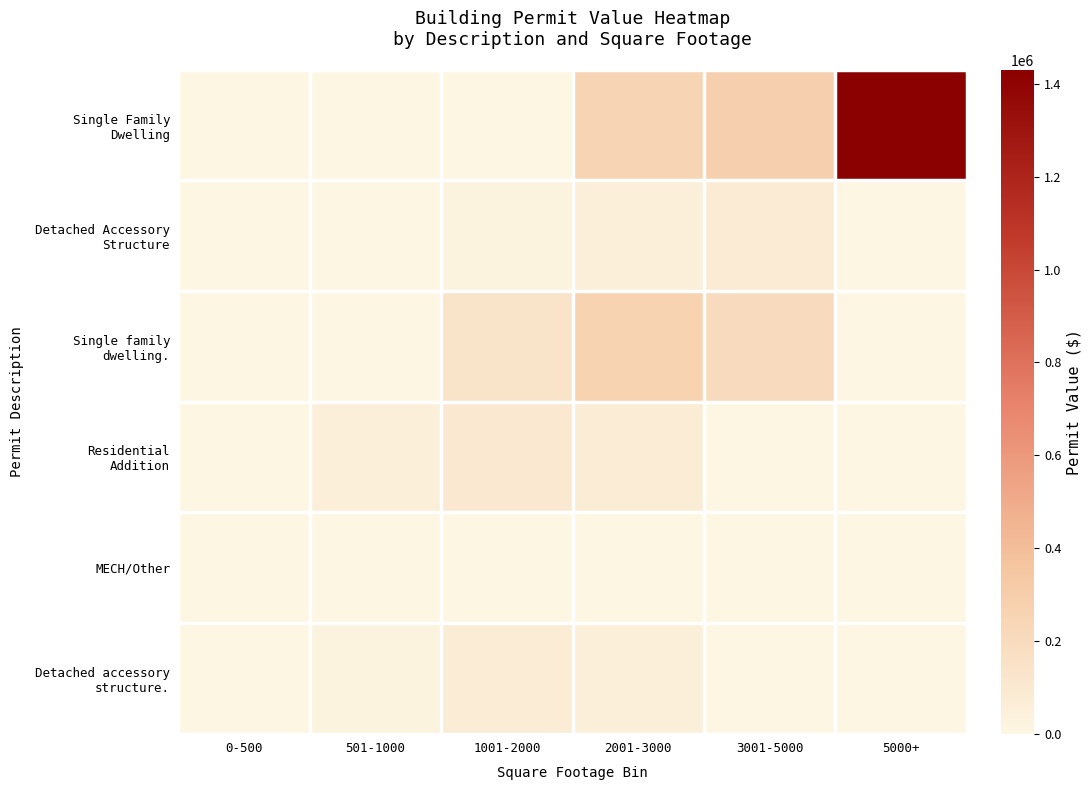

At 2001-3000, list the series in order from largest to smallest.

Single family dwelling., Single Family Dwelling, Residential Addition, Detached Accessory Structure, Detached accessory structure., MECH/Other